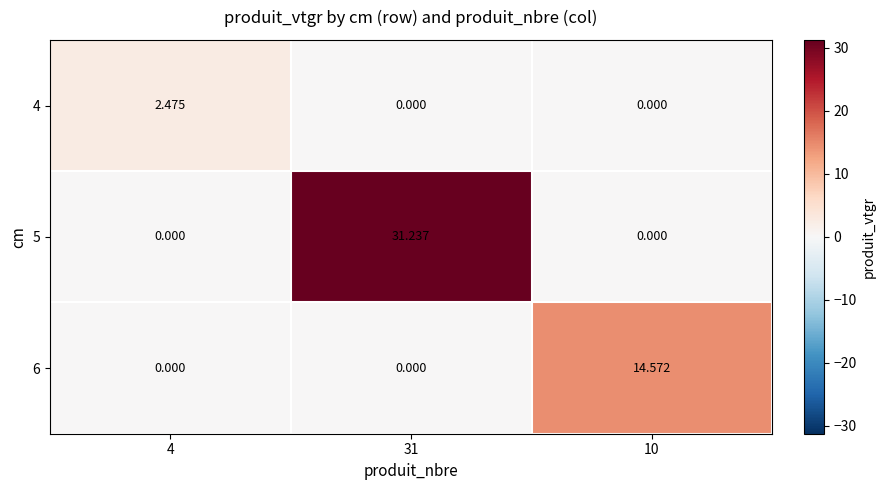

Which series has the largest total across all categories?

5